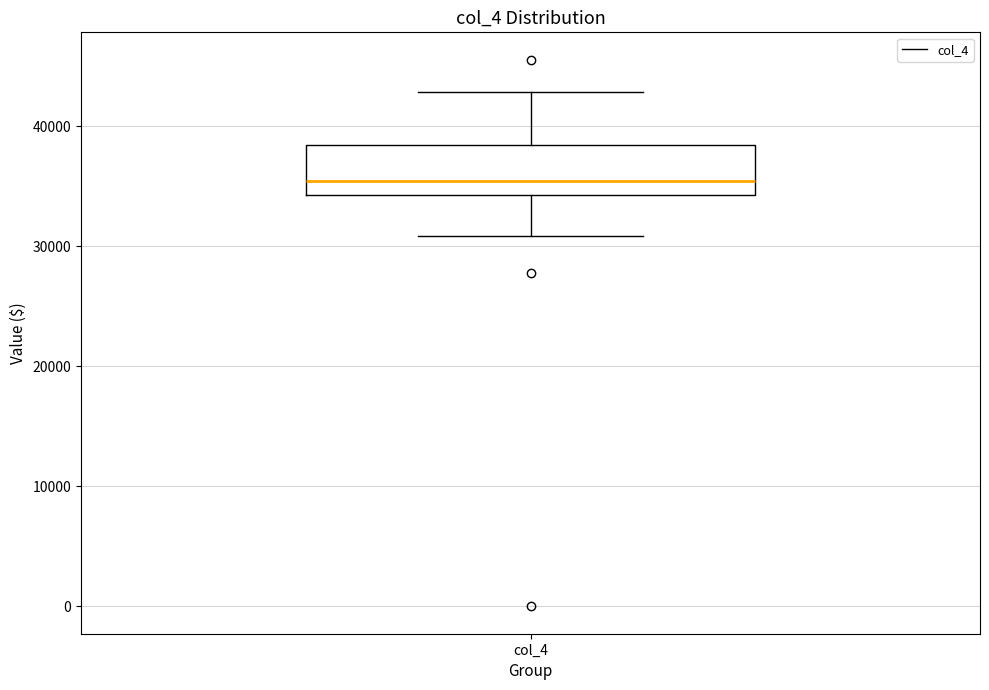

Transcribe this box plot: give where the median line is, the range the box spans, and where the two whiskers end, as read against the y-axis. The values are not printed on the chart, so give them approximately, as read against the axis.

median 35000, box 34000 to 38000, whiskers 31000 to 43000